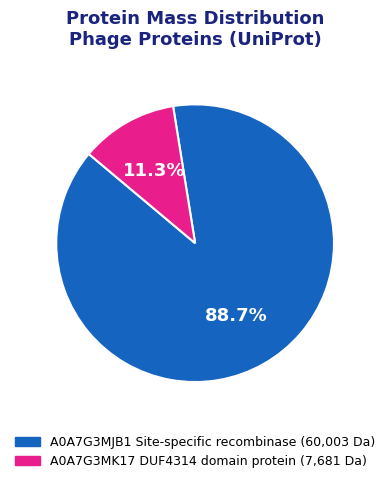

Is there any slice that represents more than half of the pie?

Yes